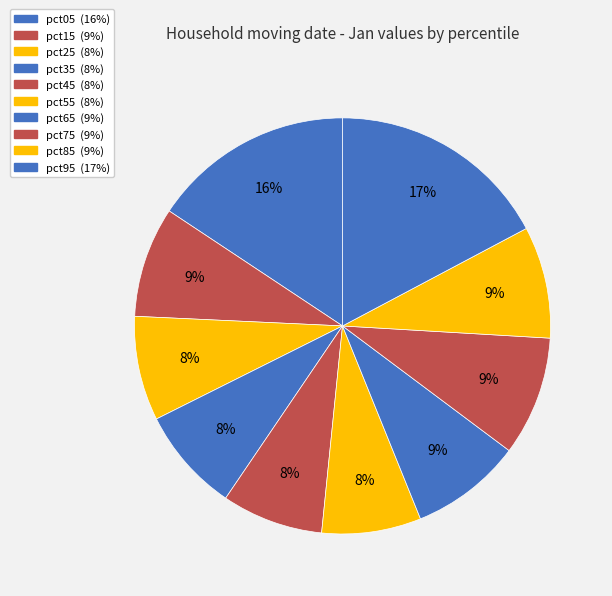

How many segments does this pie chart have?

10